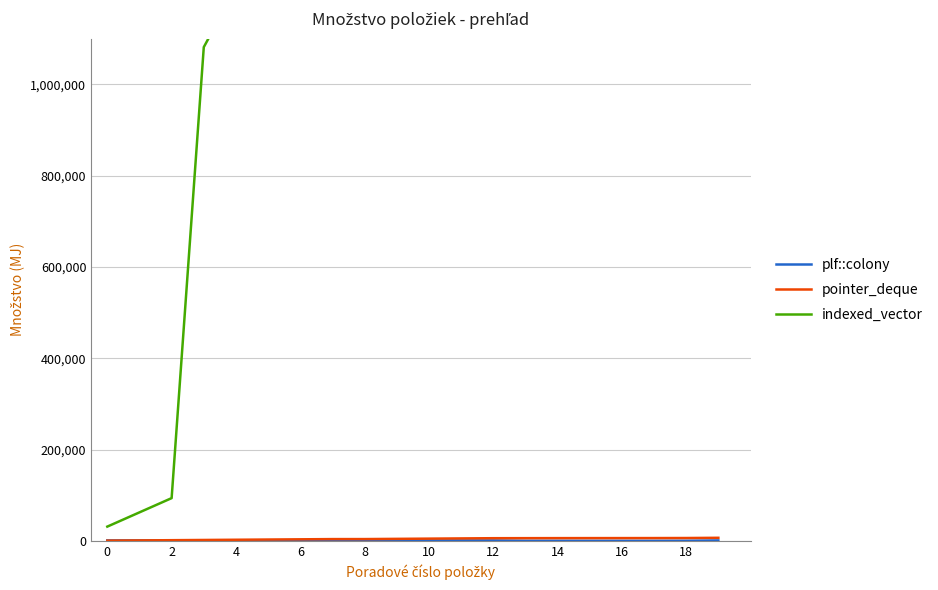

True or false: plf::colony and indexed_vector intersect in this chart.

False